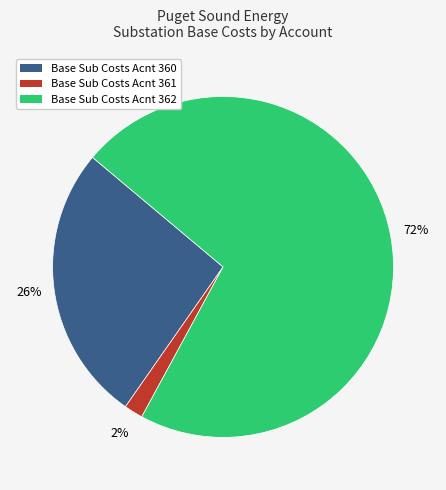

How many slices are in this pie chart?

3